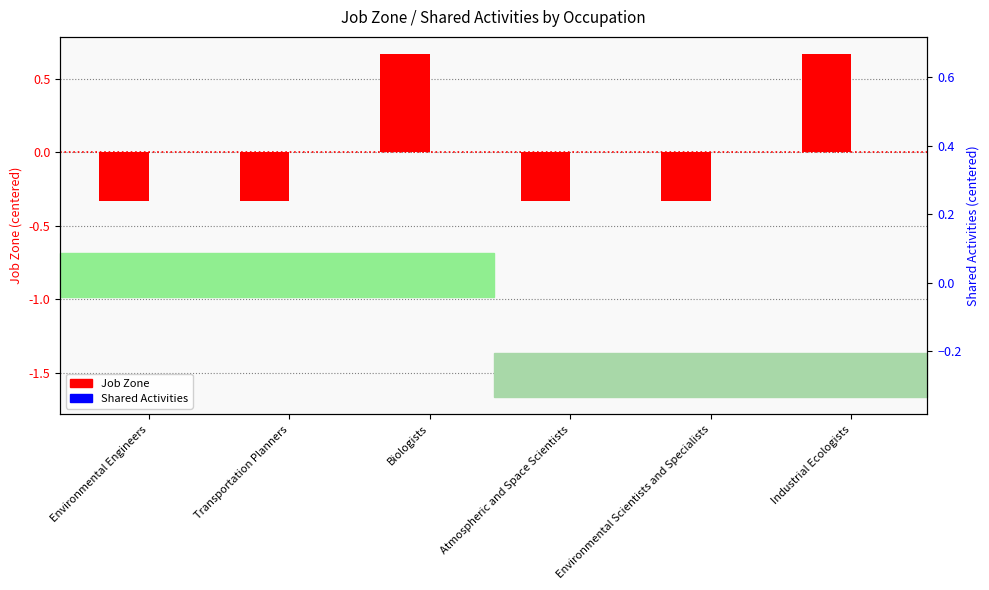

How many bars are there in each group?

2